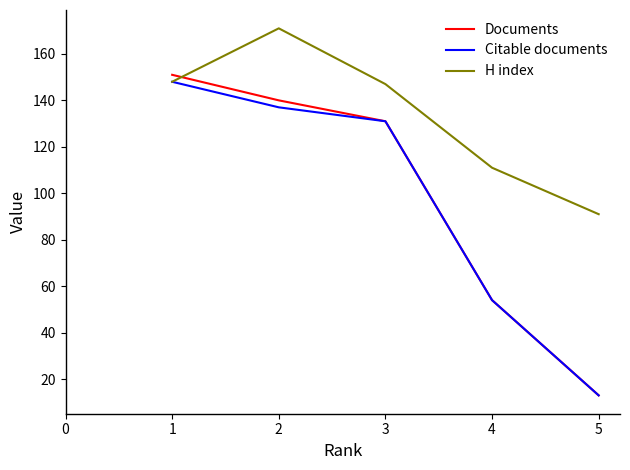

The Documents series shows 5 at 4. True or false?

False